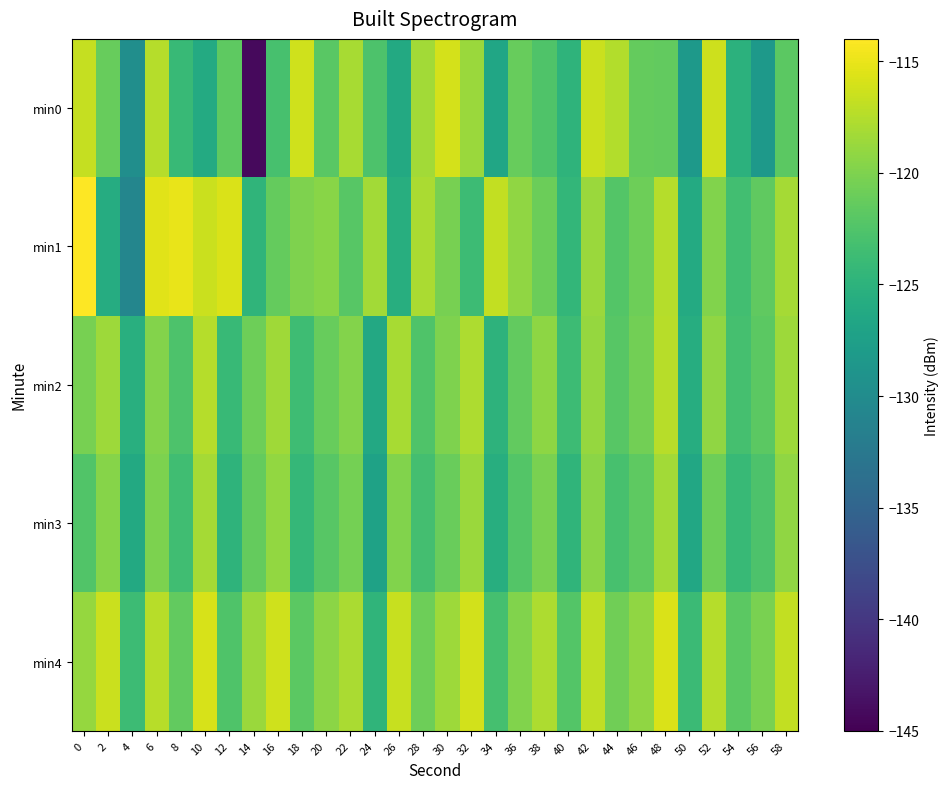

Count the number of categories in the chart.

30